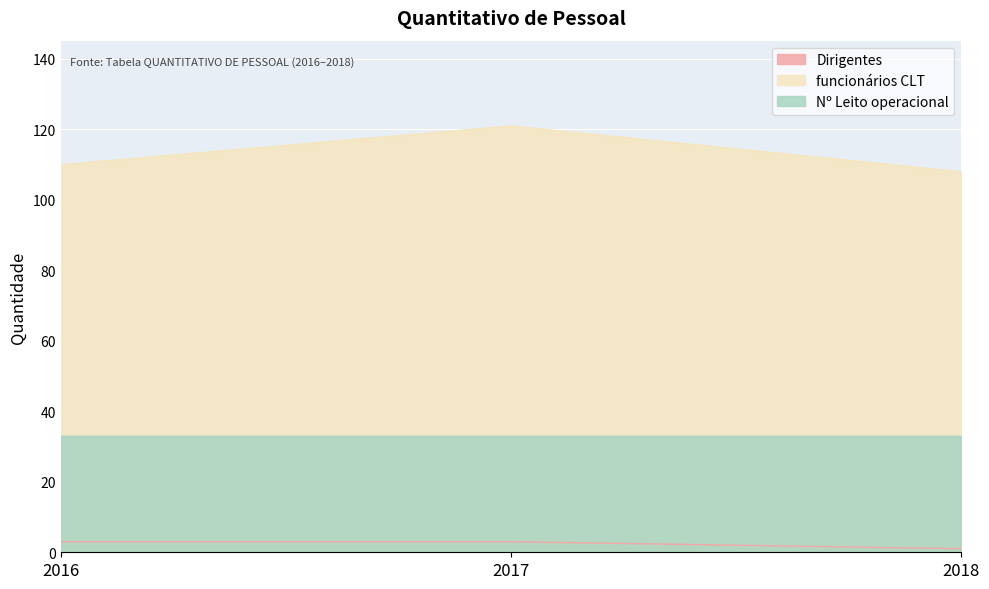

How many Dirigentes values are between 1 and 3?

3